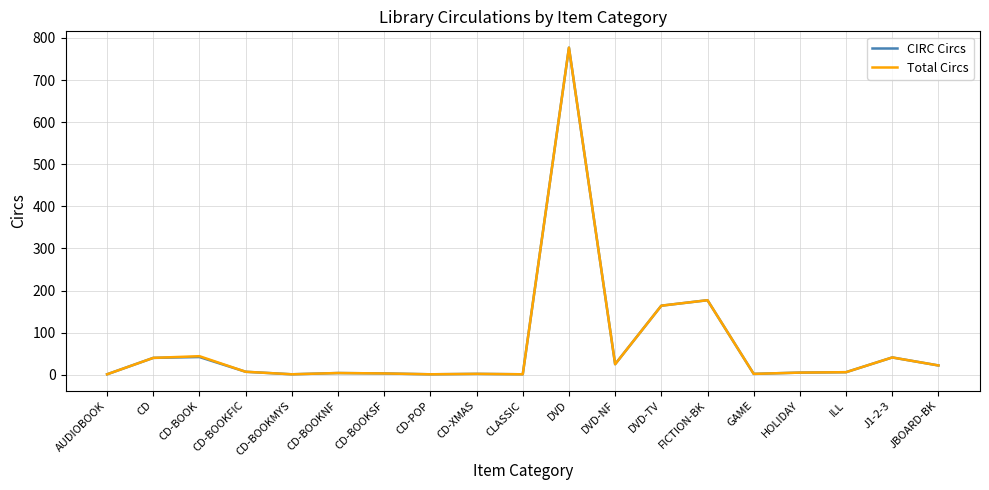

Is the value of CIRC Circs at JBOARD-BK greater than the value of Total Circs at CD-BOOKSF?

Yes